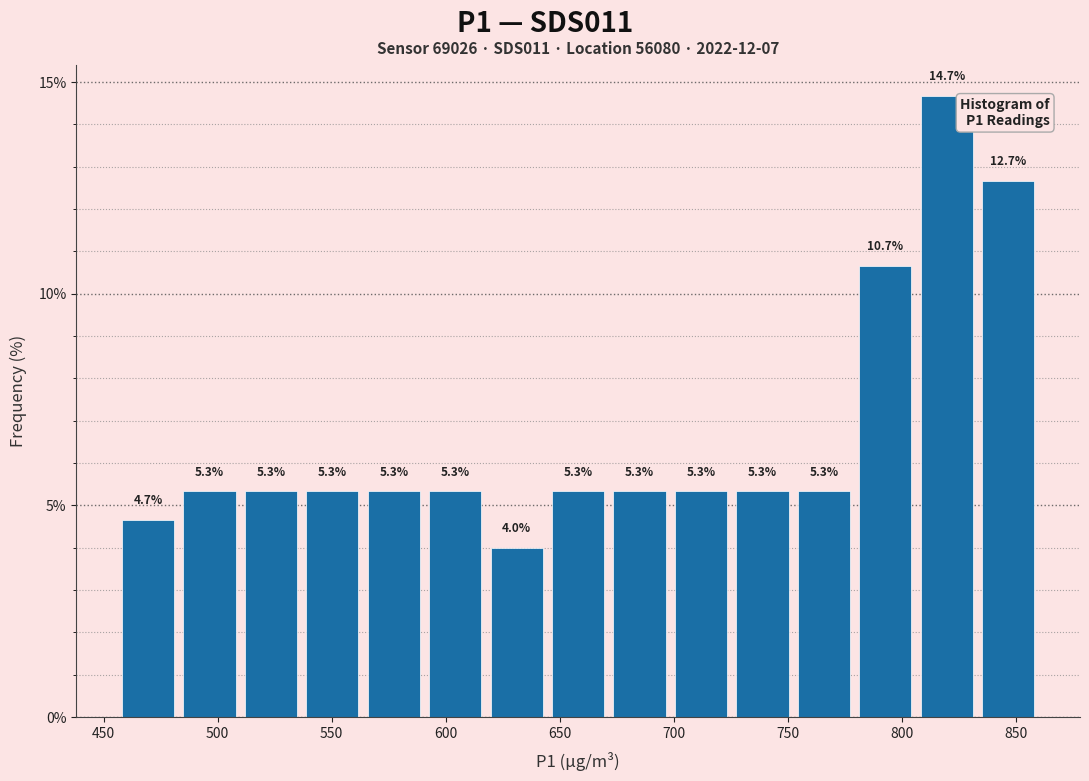

Reading left to right, transcribe this chart: for each bar, give the range it covers on the x-axis and its height. The bar edges are not printed on the chart, so give them approximately, as read against the axis.

455 to 485: 4.7
485 to 510: 5.3
510 to 535: 5.3
535 to 565: 5.3
565 to 590: 5.3
590 to 620: 5.3
620 to 645: 4.0
645 to 670: 5.3
670 to 700: 5.3
700 to 725: 5.3
725 to 750: 5.3
750 to 780: 5.3
780 to 805: 10.7
805 to 835: 14.7
835 to 860: 12.7